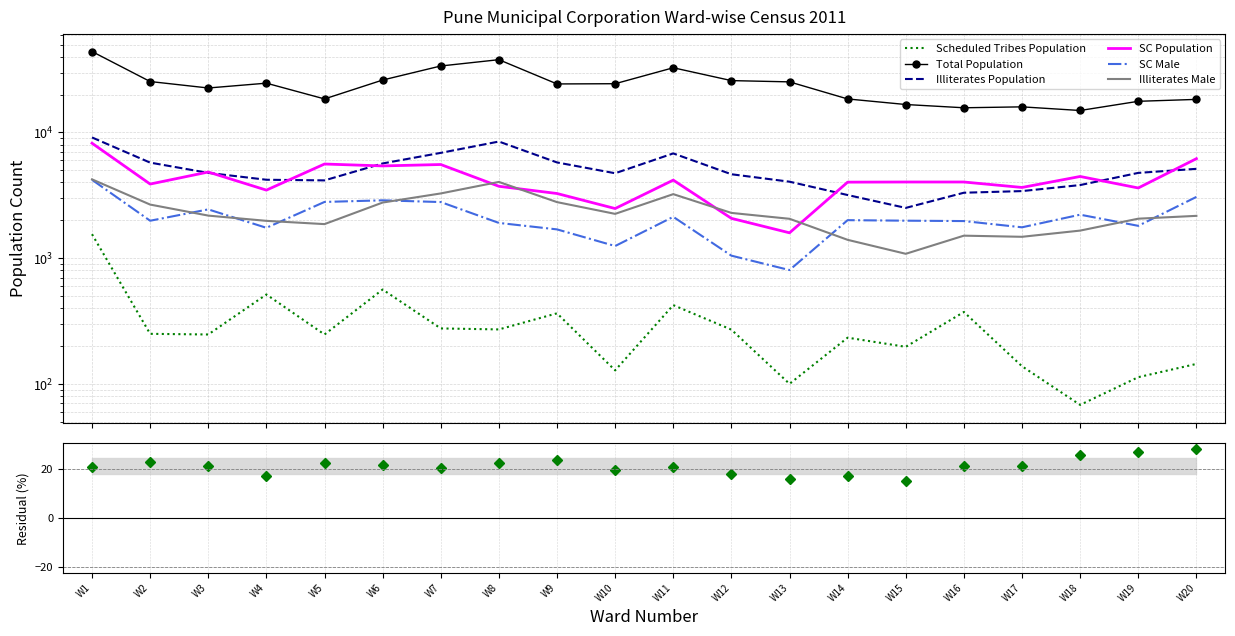

How many lines are shown in the chart?

6